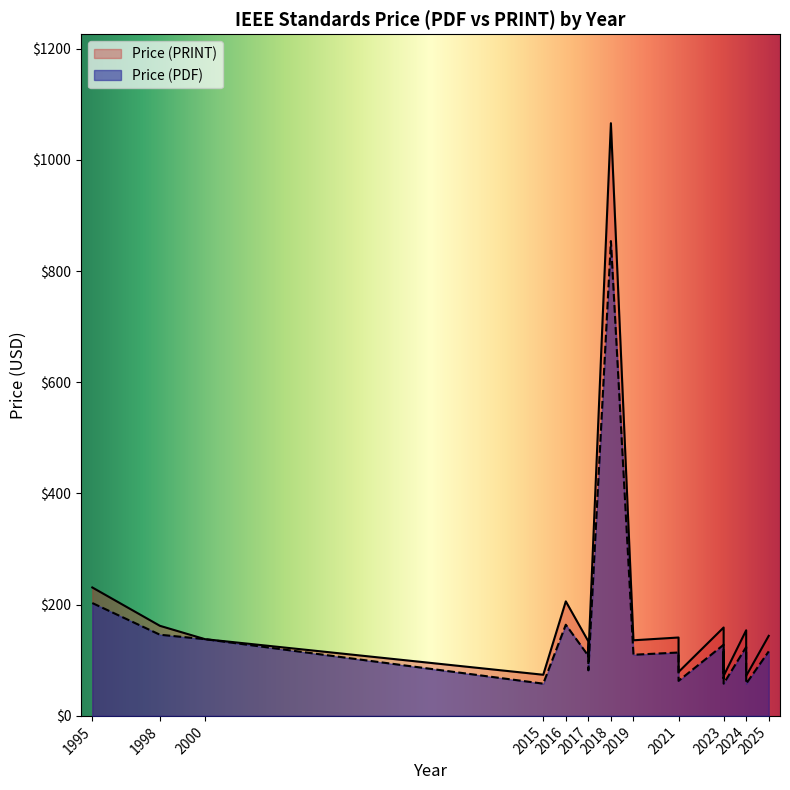

At which label is Price (PDF) closest to 456?

1995